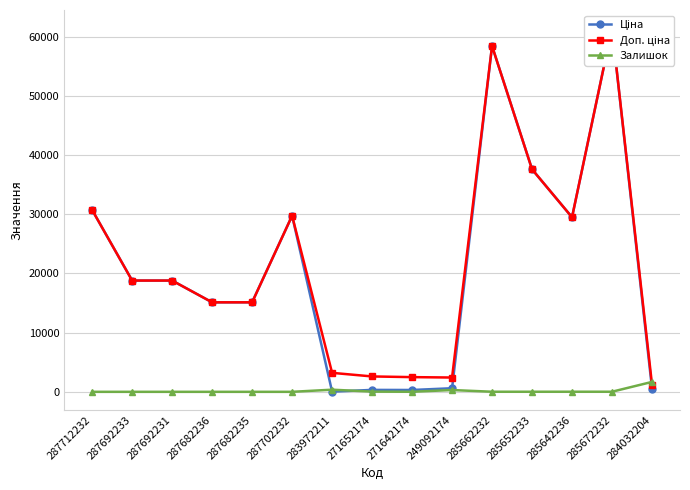

What is the difference between the Ціна values at 285662232 and 285652233?

20832.9